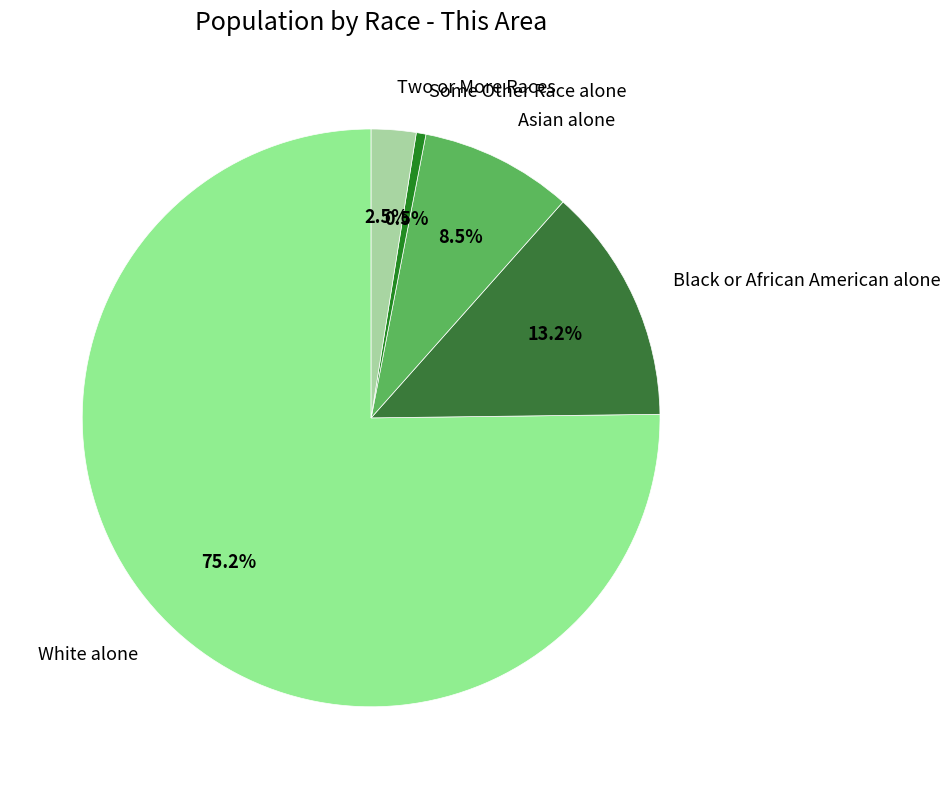

Count the number of slices in the pie.

5